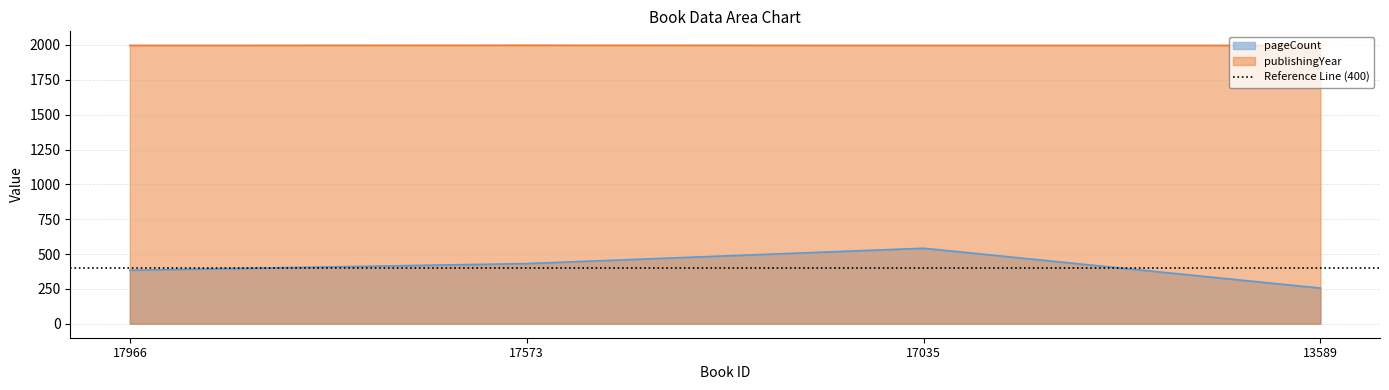

Which has a higher value, 17966 or 17573?

17573